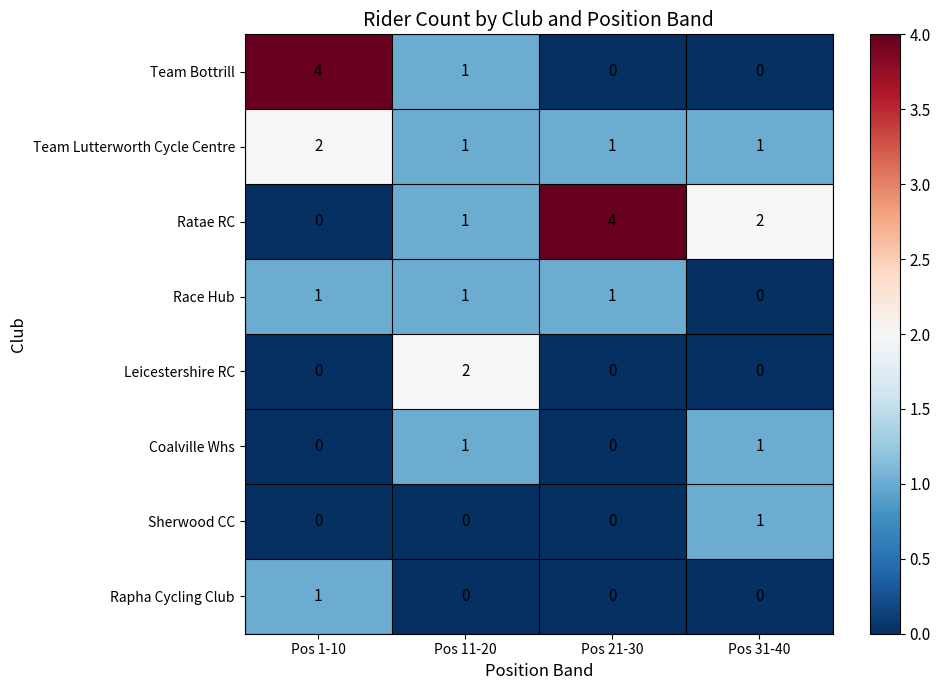

At how many categories does at least one series exceed 3?

2